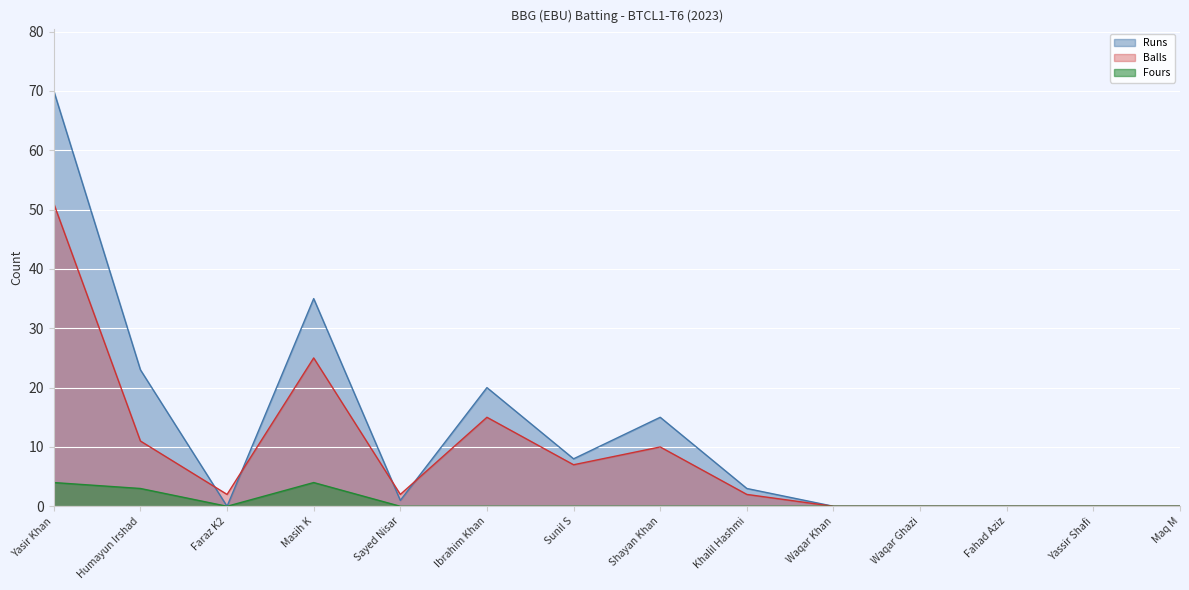

How many interior local valleys does the Runs series have?

3